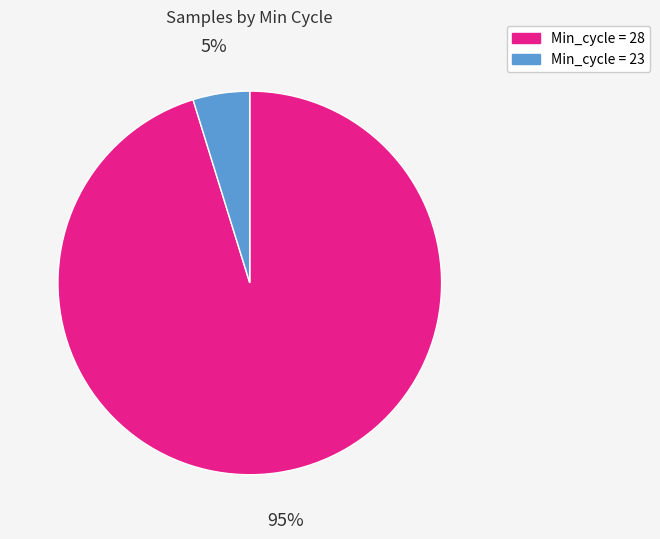

Is there a majority slice in this chart?

Yes